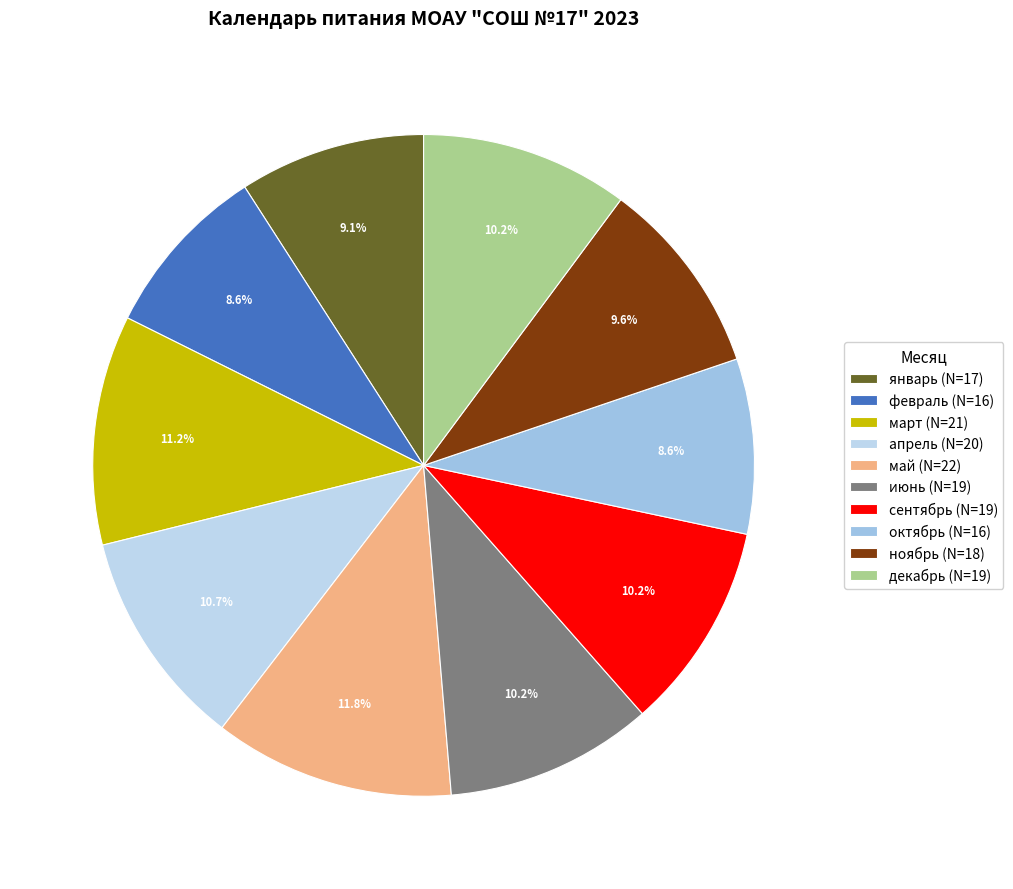

To the nearest percent, what is the difference between the октябрь and декабрь slice percentages?

2%